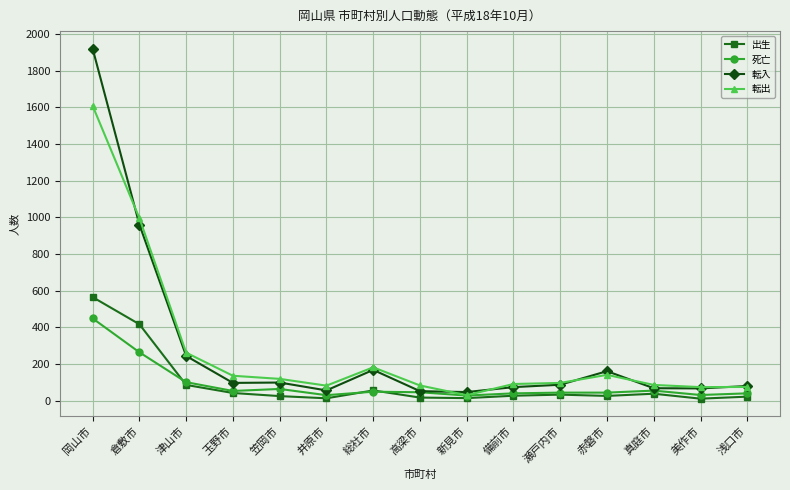

In 転入, how many points are lower than both neighbors (excluding endpoints)?

4